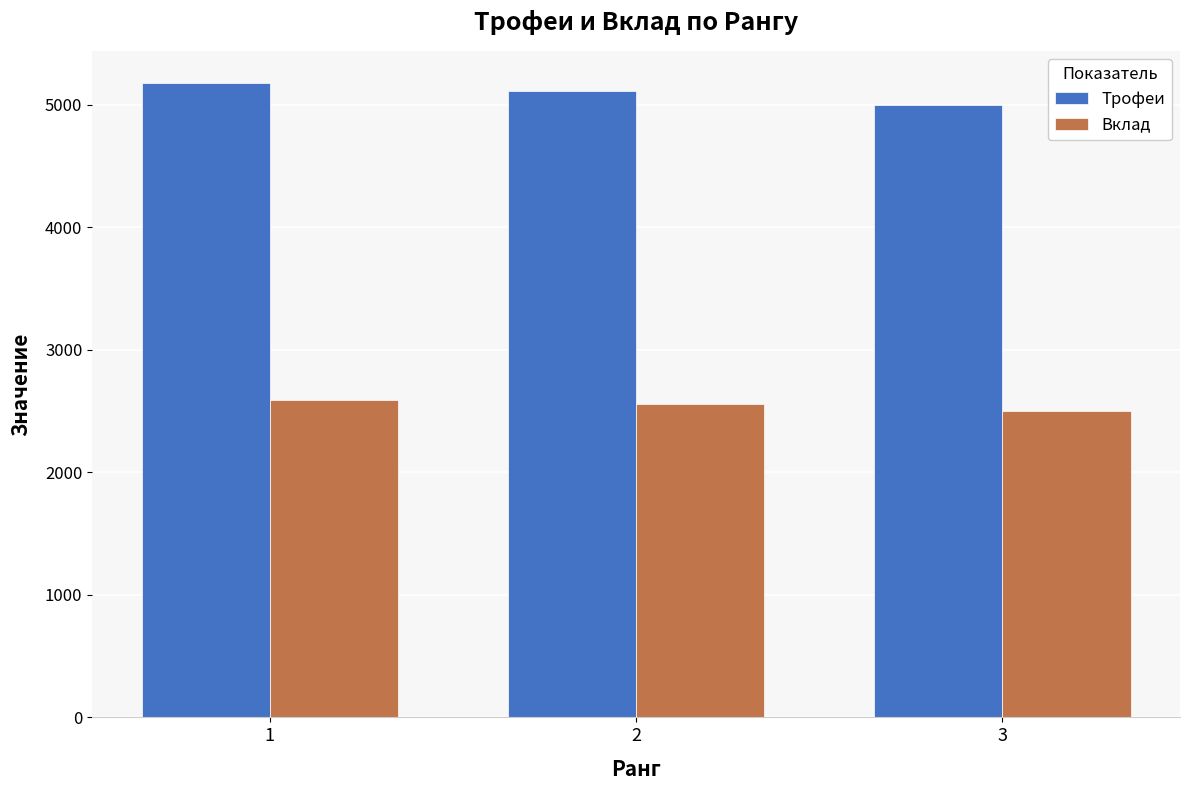

At which category is the sum across all series the highest?

1